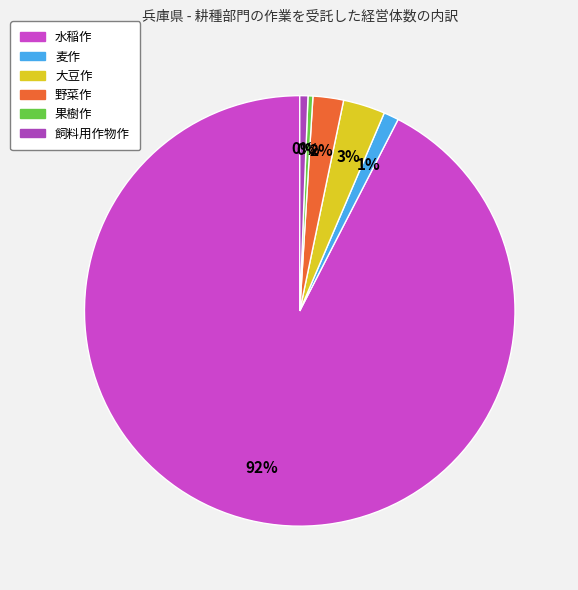

True or false: 水稲作 accounts for 92% of the total.

True